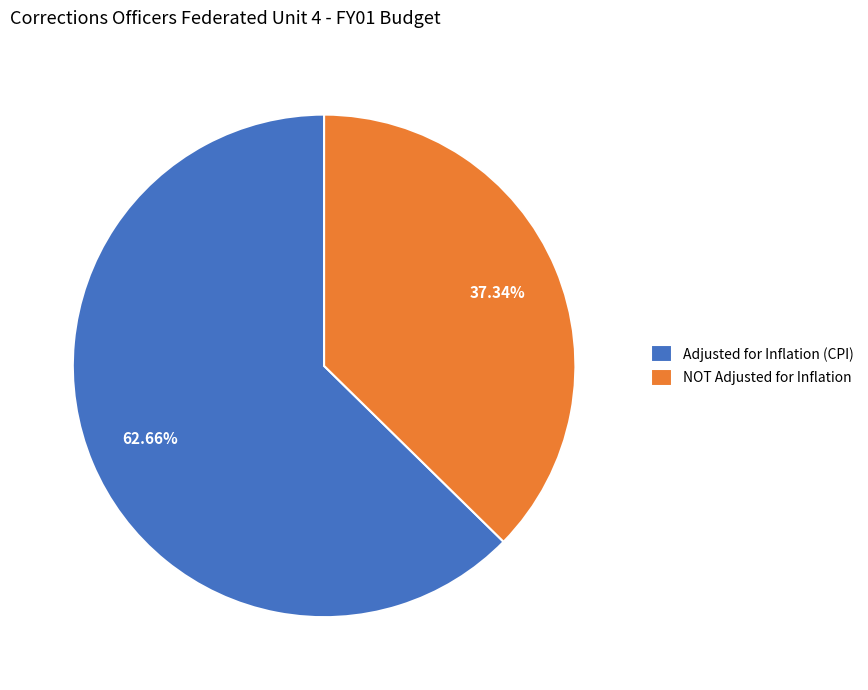

How much of the chart is everything except Adjusted for Inflation (CPI)?

37.3%